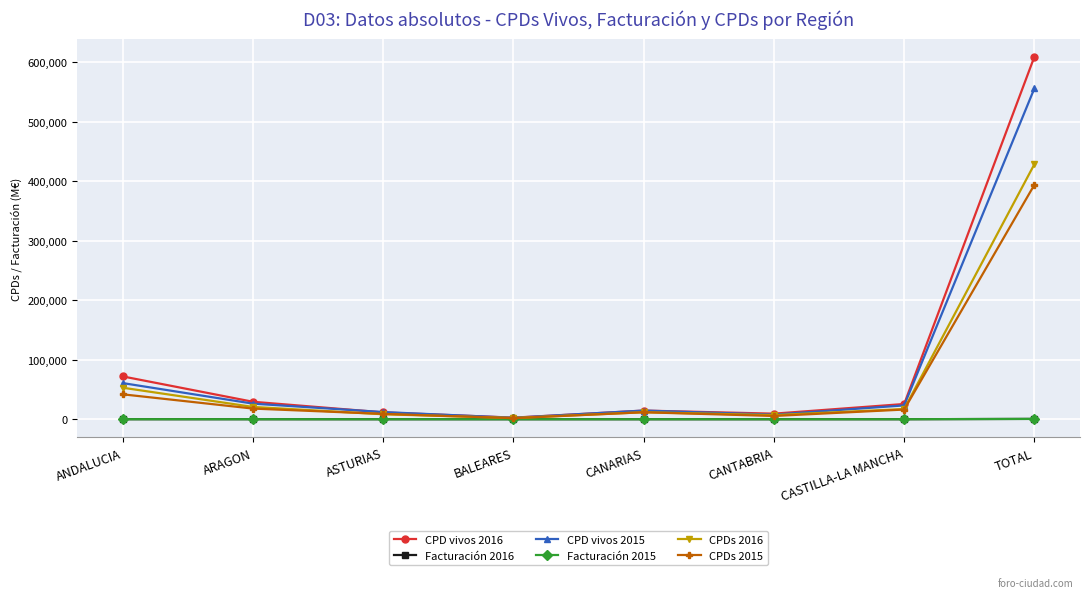

Which series has the widest spread of values?

CPD vivos 2016